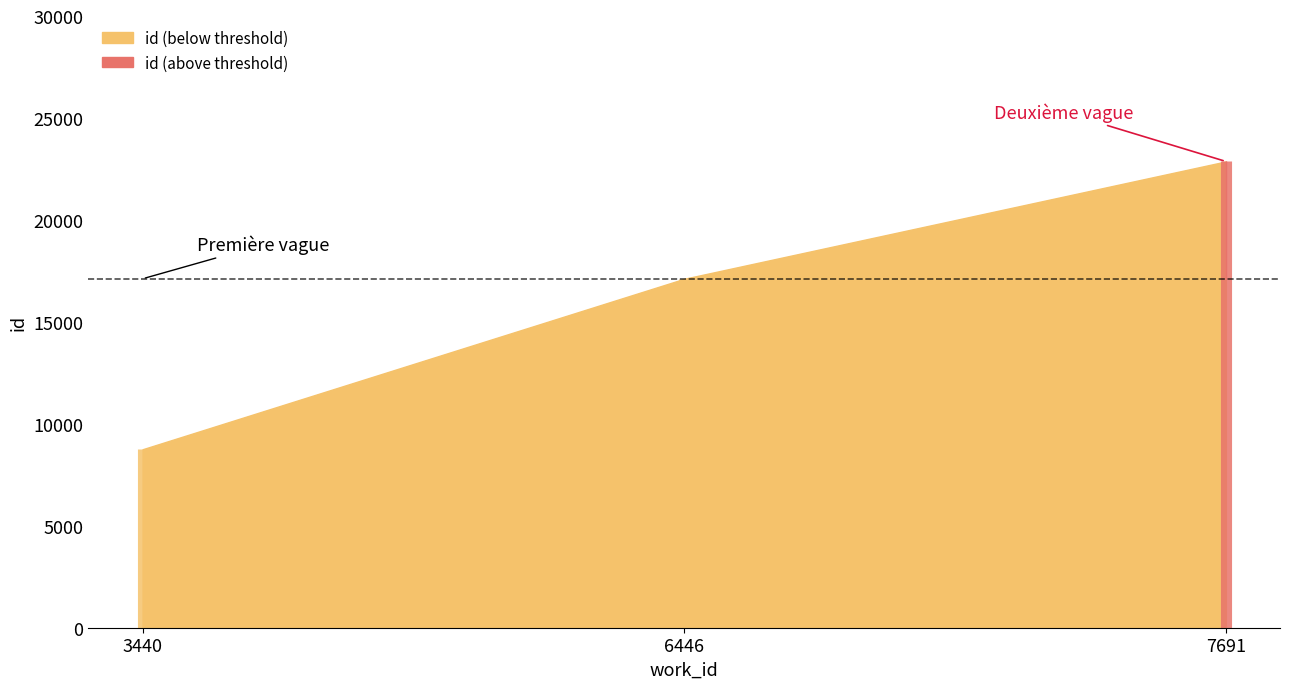

How many data points are less than 17113?

1